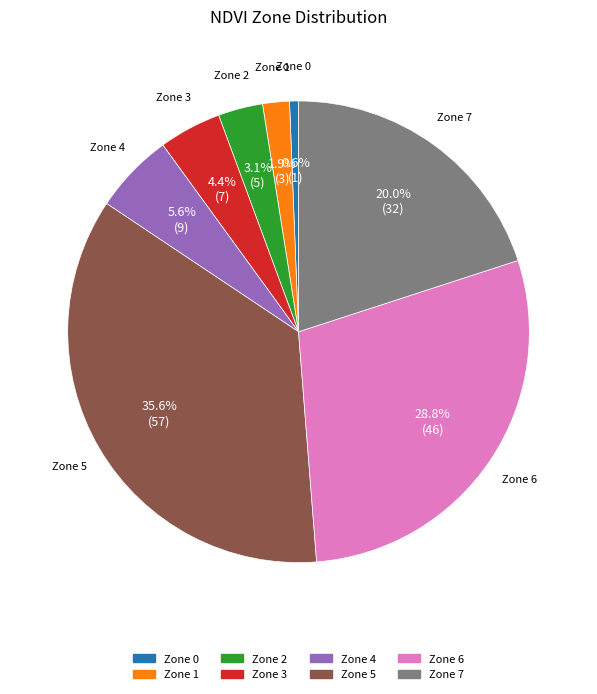

How many slices are in this pie chart?

8